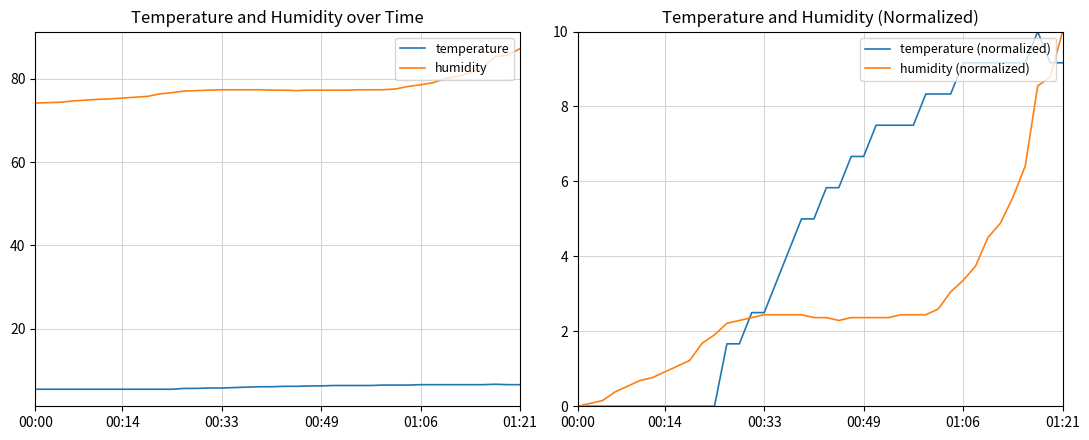

What is the minimum value for temperature?

5.4